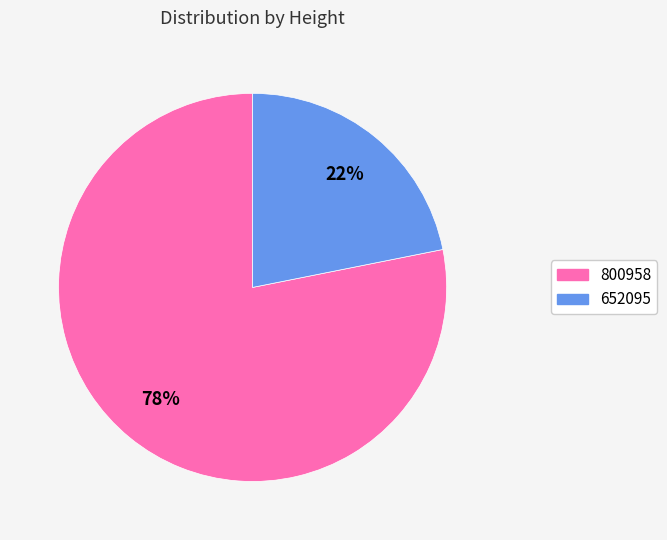

Rank the categories by value from lowest to highest.

652095, 800958